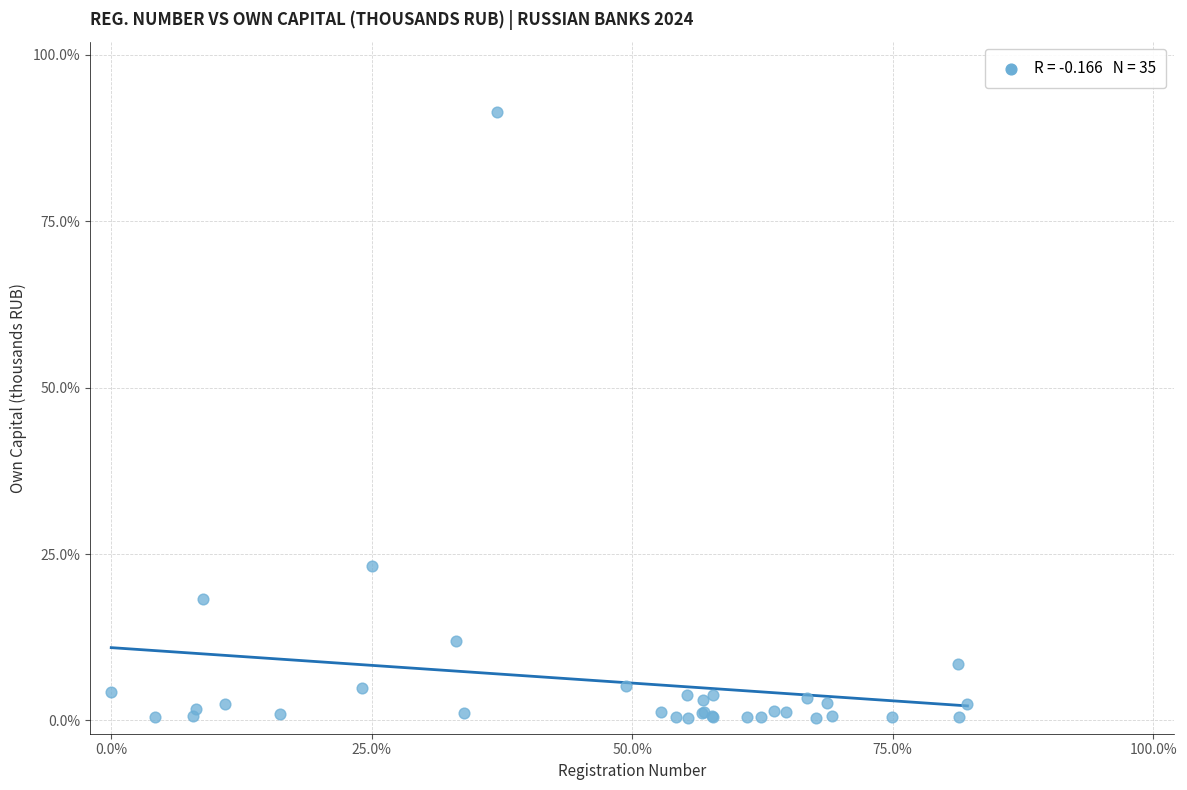

What Y value in the scatter plot is closest to 45?

23.2